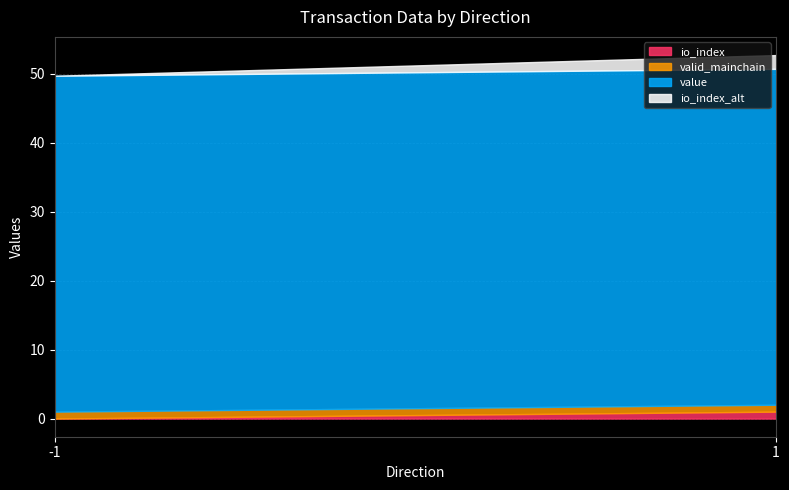

The io_index series shows 0.0 at -1. True or false?

True